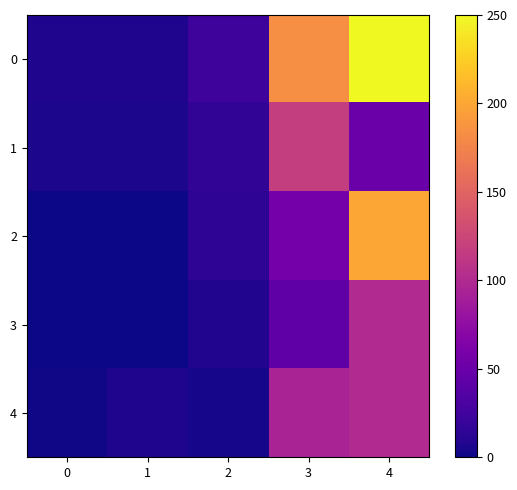

Reading left to right, transcribe all the data shown in this chart.

0: 0=7.5	1=7.0	2=22.8	3=184.5	4=250.0
1: 0=5.0	1=5.1	2=15.7	3=117.5	4=50.0
2: 0=0.2	1=0.0	2=13.8	3=56.0	4=200.0
3: 0=0.9	1=0.2	2=8.1	3=43.0	4=100.0
4: 0=1.0	1=7.1	2=3.8	3=94.3	4=100.0